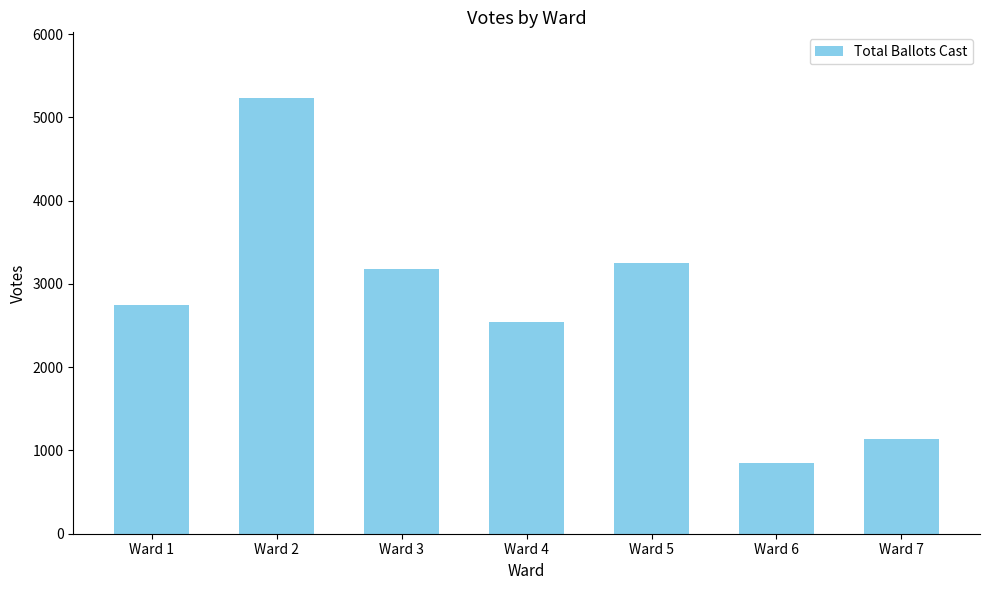

List the labels in order of value, smallest first.

Ward 6, Ward 7, Ward 4, Ward 1, Ward 3, Ward 5, Ward 2